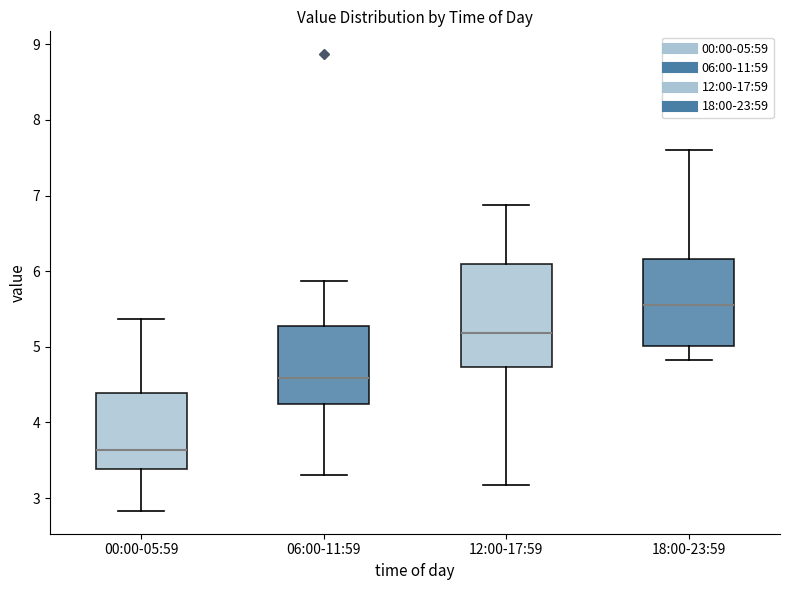

Reading left to right, transcribe this box plot: for each box, give where its median line is, the range the box spans, and where its two whiskers end, as read against the y-axis. The values are not printed on the chart, so give them approximately, as read against the axis.

00:00-05:59: median 3.6, box 3.4 to 4.4, whiskers 2.8 to 5.4
06:00-11:59: median 4.6, box 4.3 to 5.3, whiskers 3.3 to 5.9
12:00-17:59: median 5.2, box 4.7 to 6.1, whiskers 3.2 to 6.9
18:00-23:59: median 5.6, box 5.0 to 6.2, whiskers 4.8 to 7.6